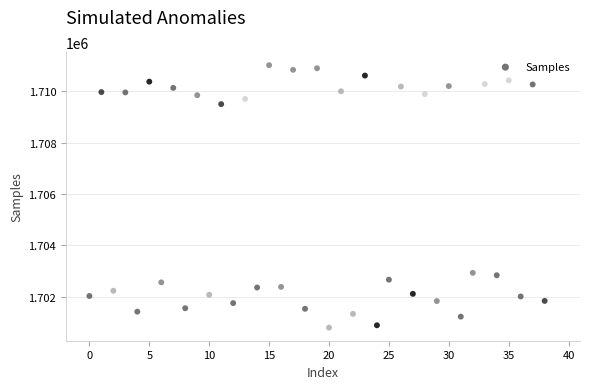

How many points are shown in the scatter plot?

40